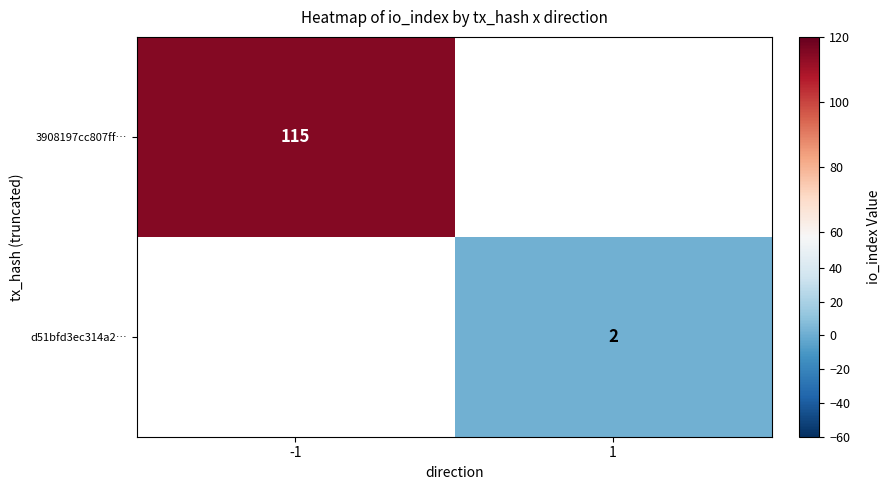

How many distinct data groups are displayed?

2